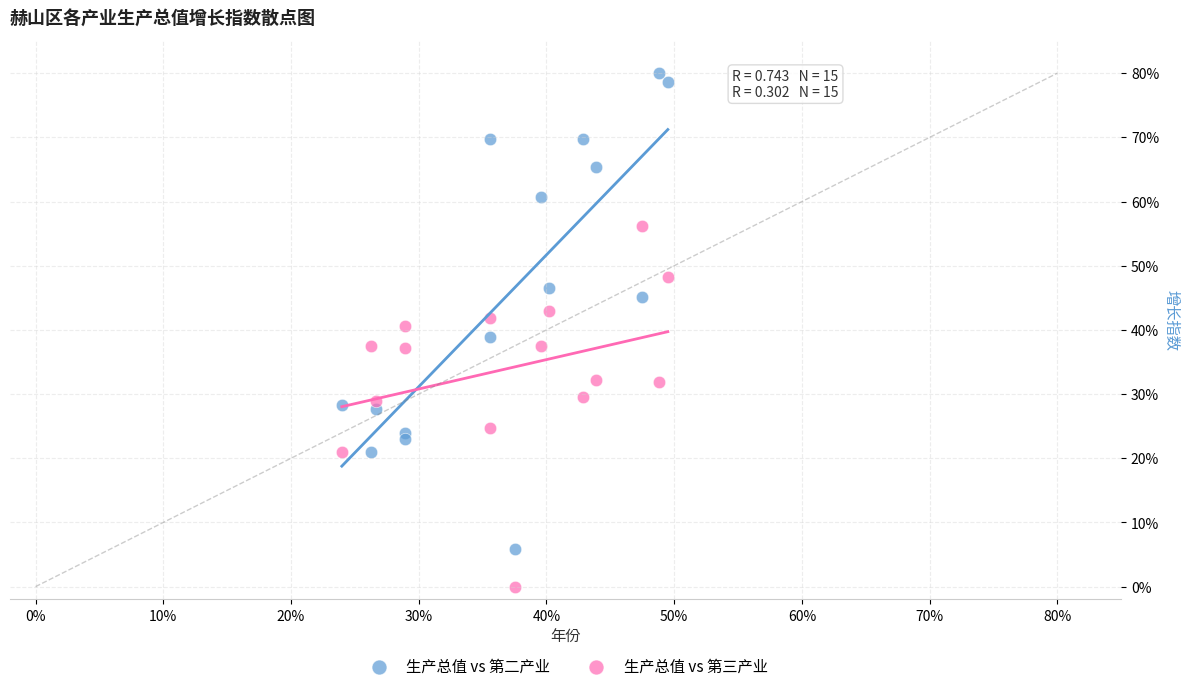

Across all data points, what is the range of X values (max minus min)?

25.5